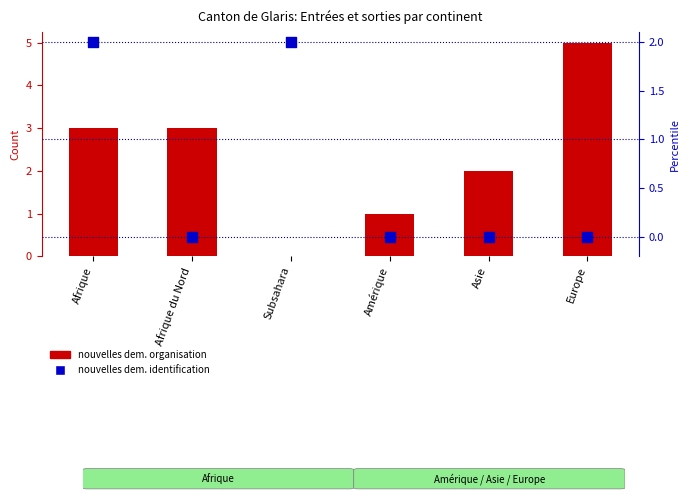

Which series has the largest total across all categories?

nouvelles dem. organisation